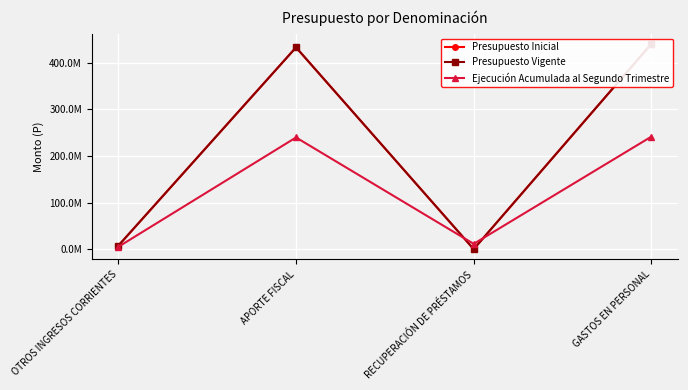

What is the label of the 2nd point from the right?

RECUPERACIÓN DE PRÉSTAMOS